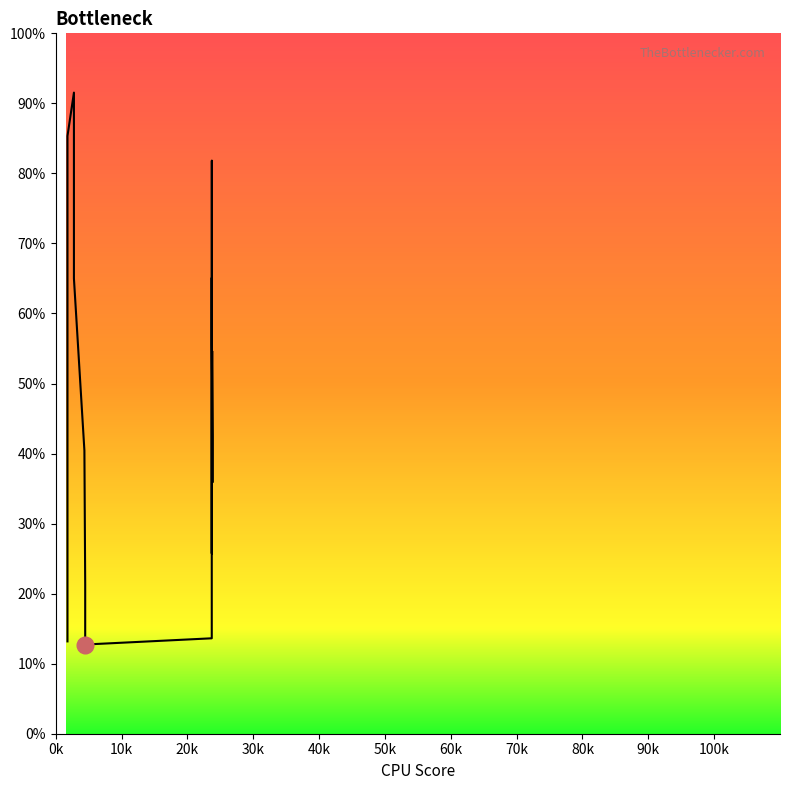

Count the number of values greater than 43.

18